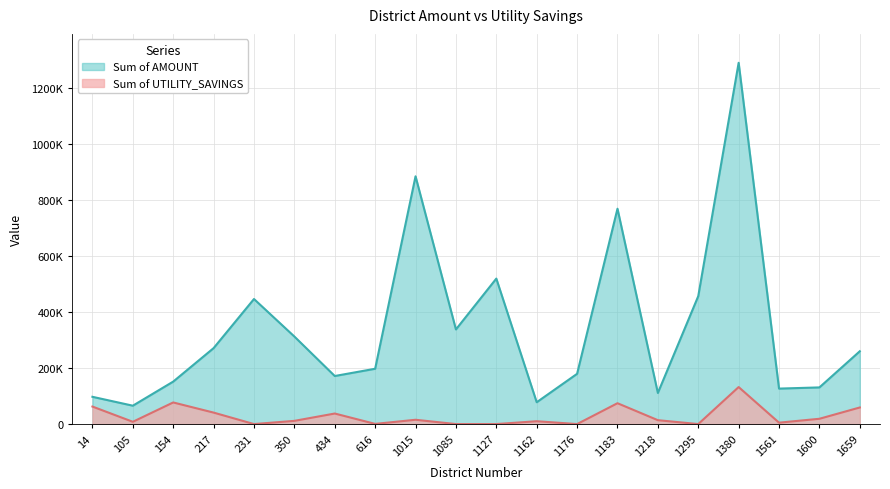

Which series changed the most between 154 and 1380?

Sum of AMOUNT